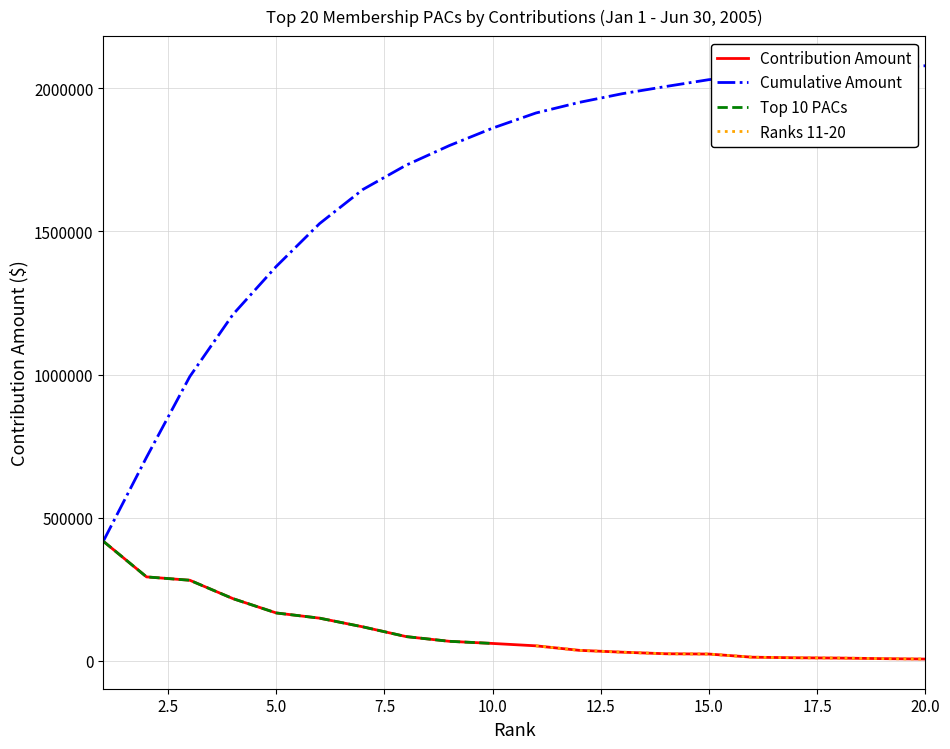

True or false: Amounts (all) has more than 0 points higher than both neighbors.

False